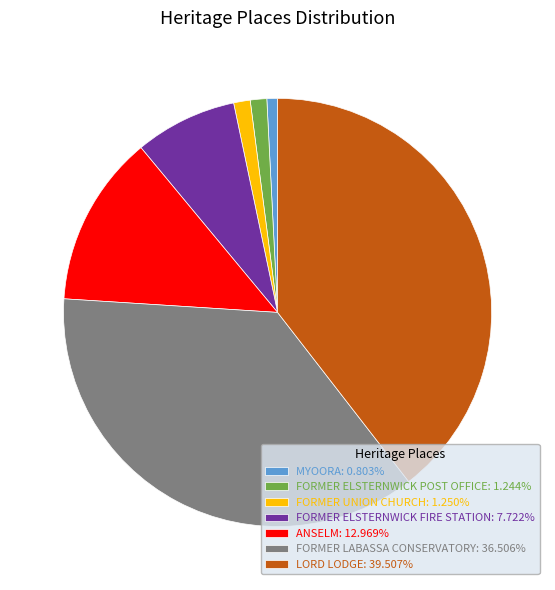

Combined, do ANSELM: 12.969% and FORMER ELSTERNWICK POST OFFICE: 1.244% account for over 50%?

No